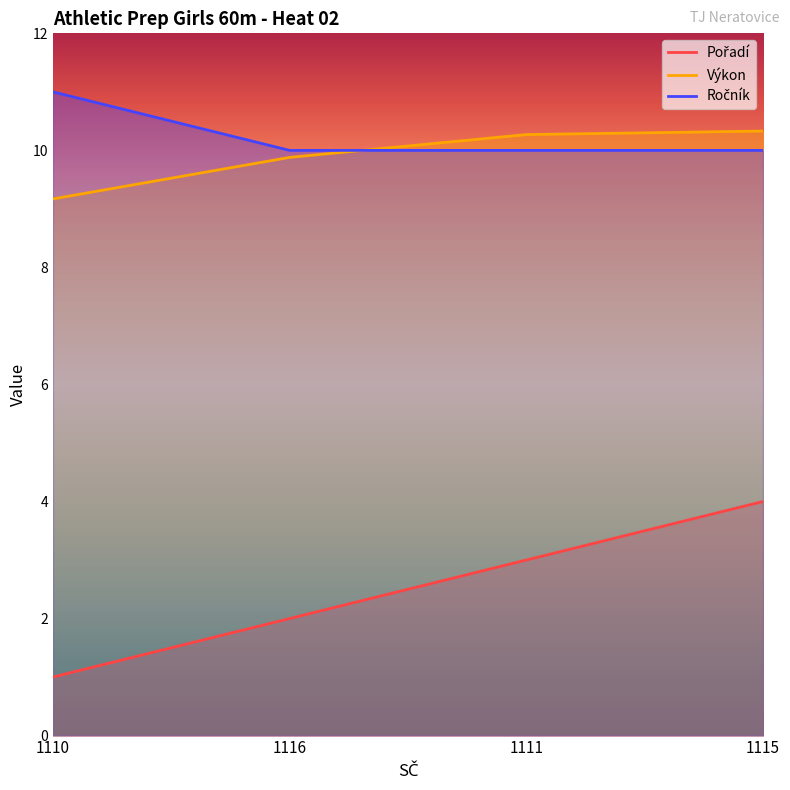

Which series has the widest spread of values?

Pořadí